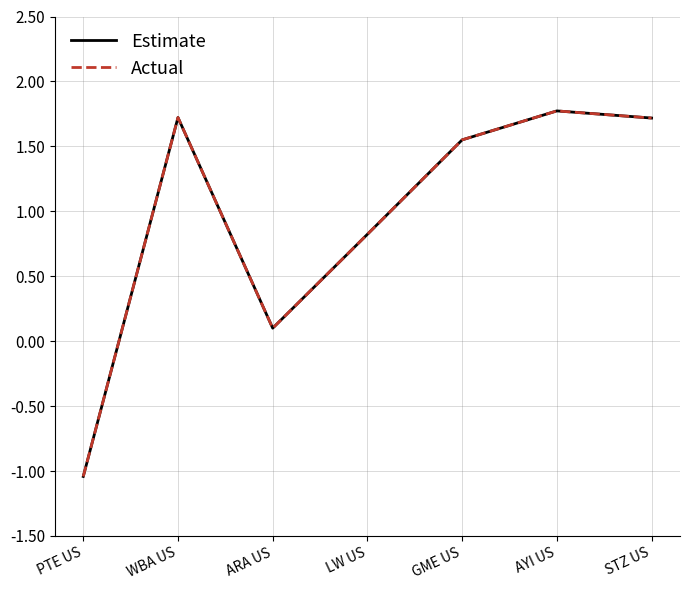

Does the chart have visible grid lines?

Yes